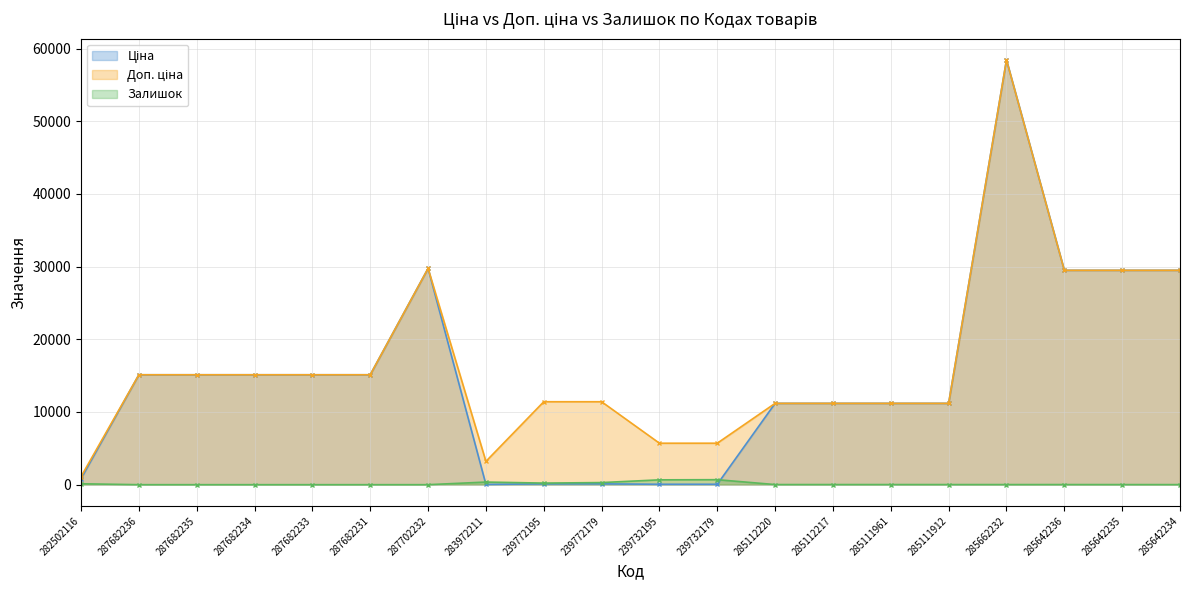

At how many categories does at least one series exceed 10711?

16